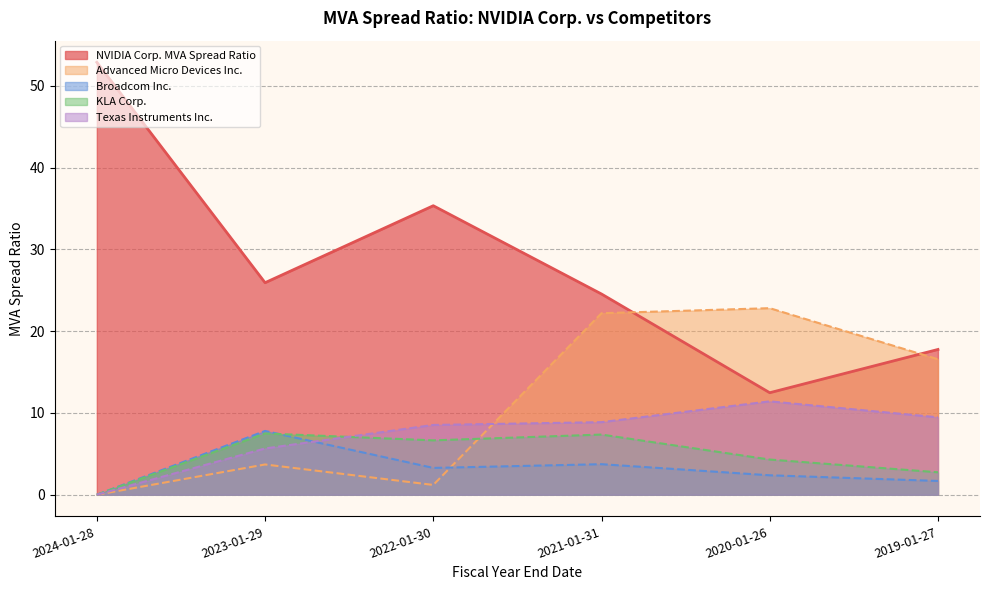

Which series has the largest total across all categories?

NVIDIA Corp. MVA Spread Ratio